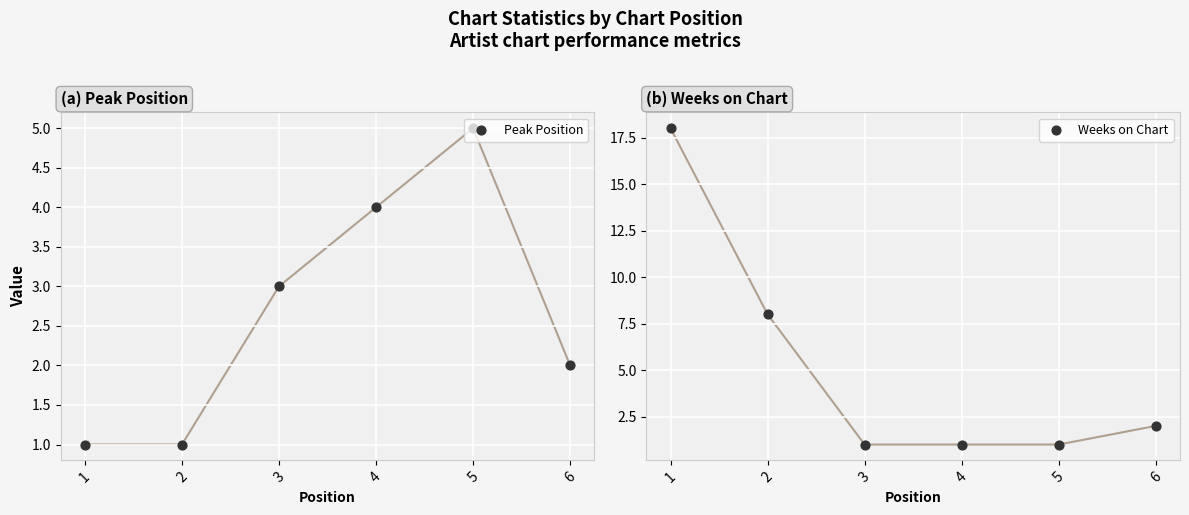

What is the total value across all series at 2?

9